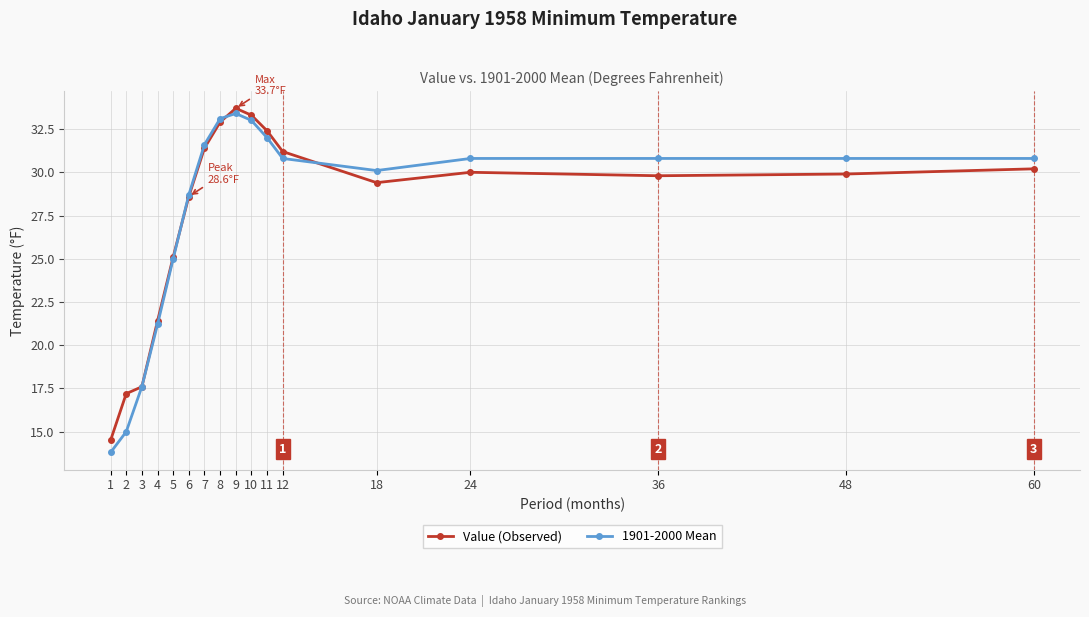

True or false: 1901-2000 Mean has a value of 47.9 at 10.

False